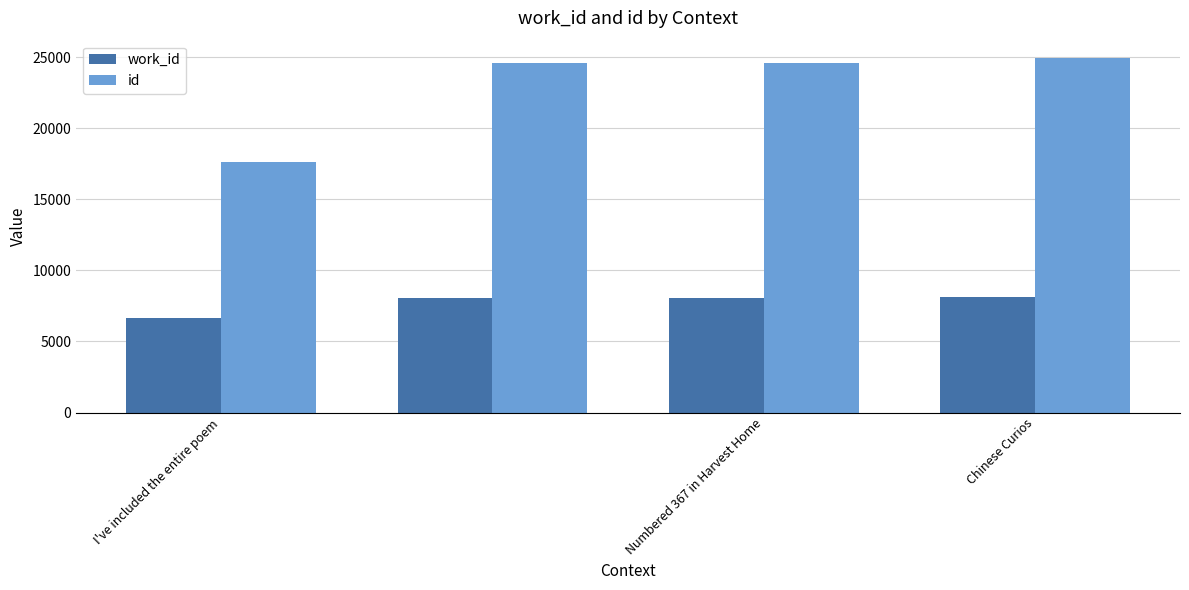

What is the average value of the work_id series?

7733